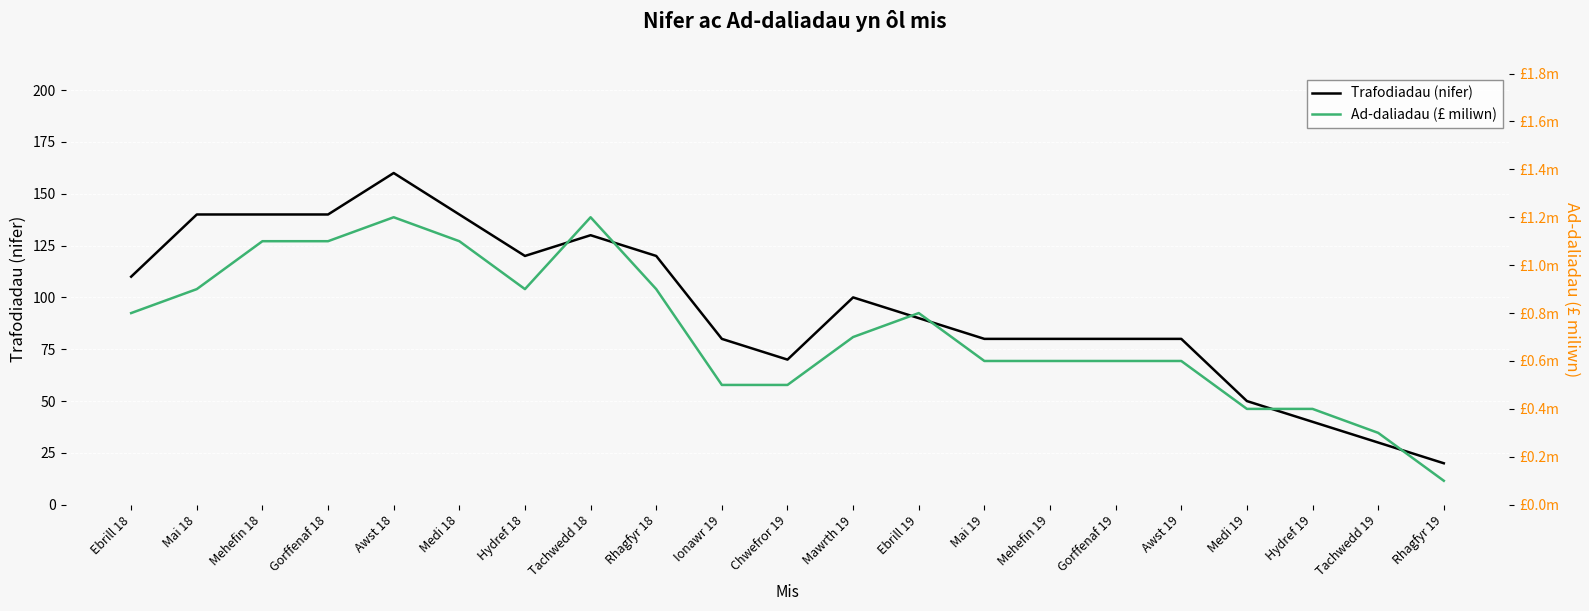

At which category does Ad-daliadau (£ miliwn) reach its first local peak?

Awst 18